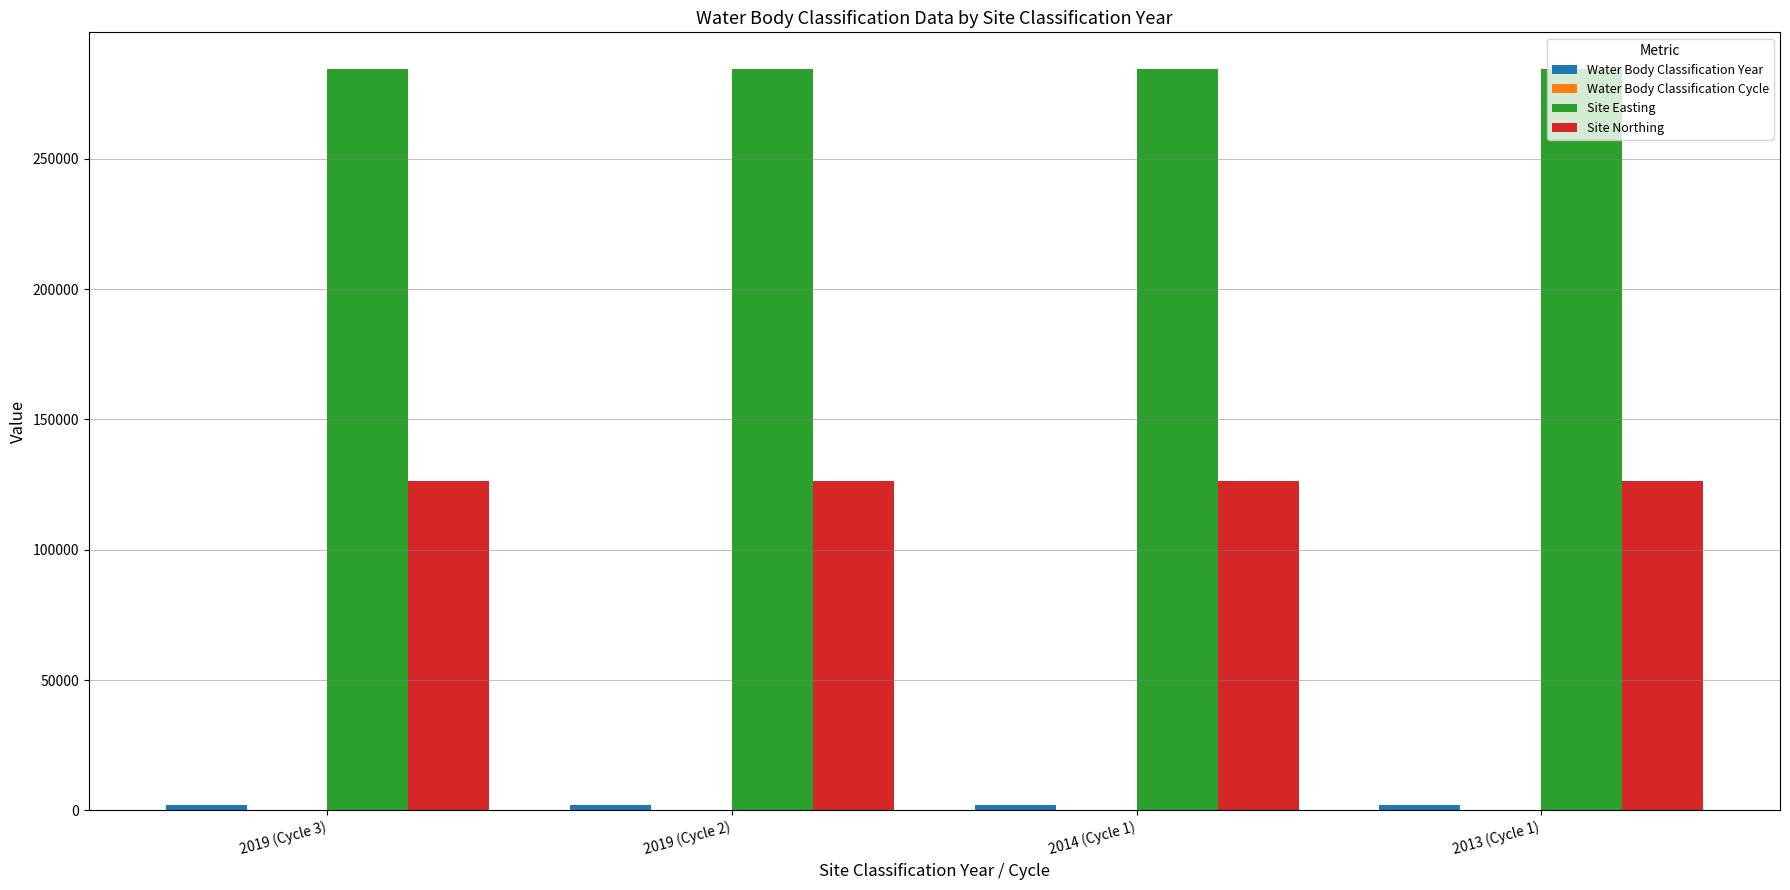

How many series are shown in this chart?

4